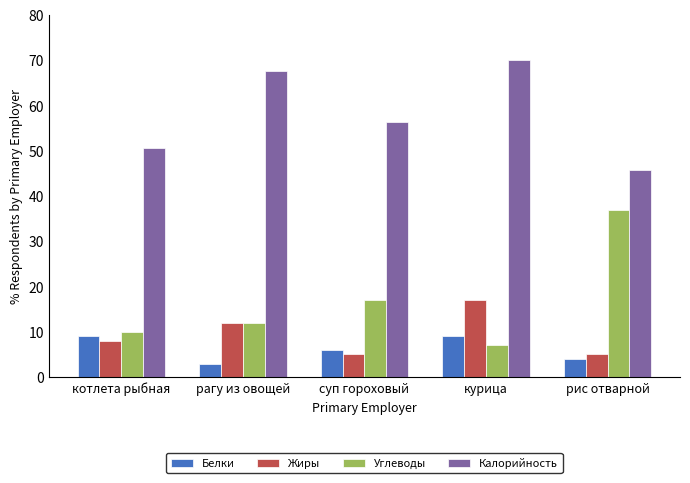

Which series has the largest range (max minus min)?

Углеводы